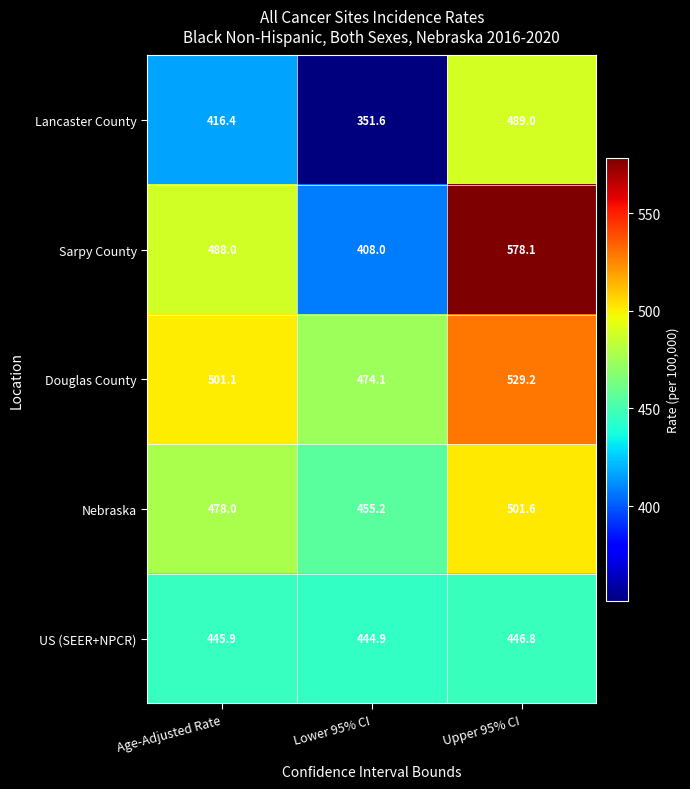

How many series are shown in this chart?

5